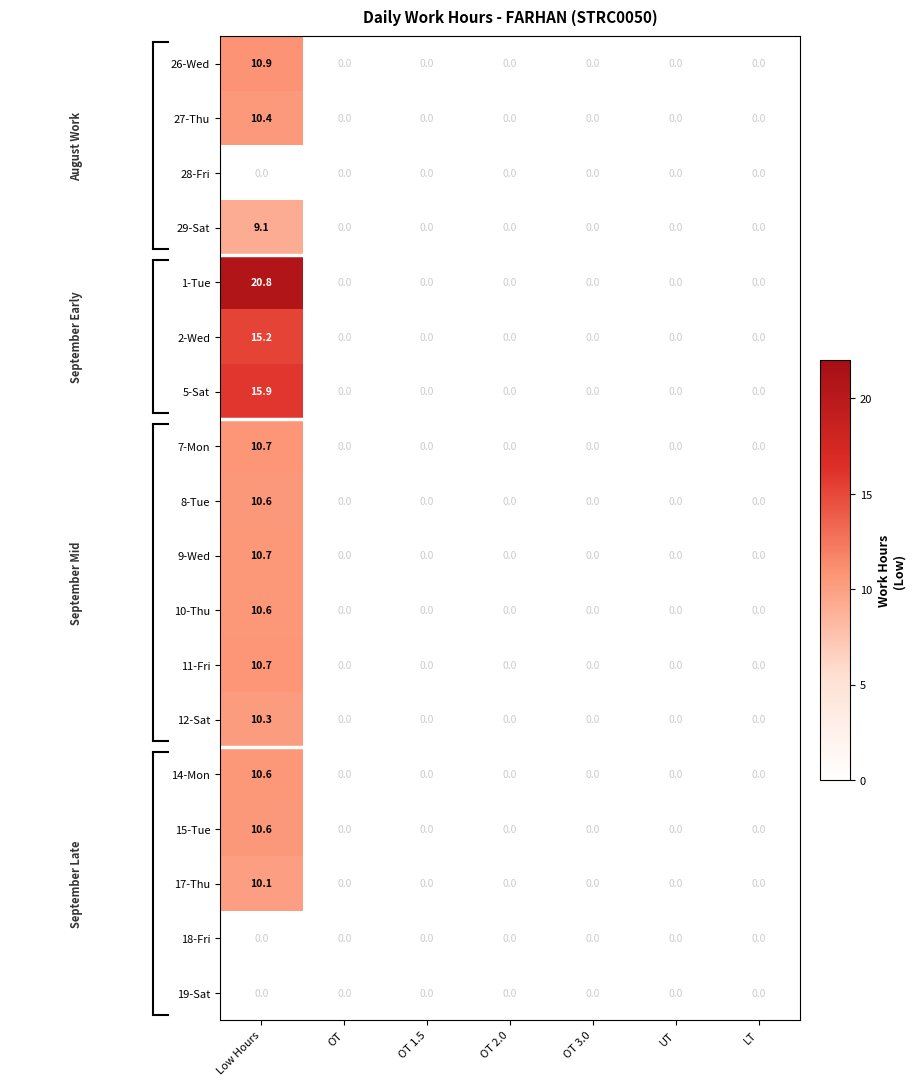

At which category is the sum across all series the highest?

Low Hours